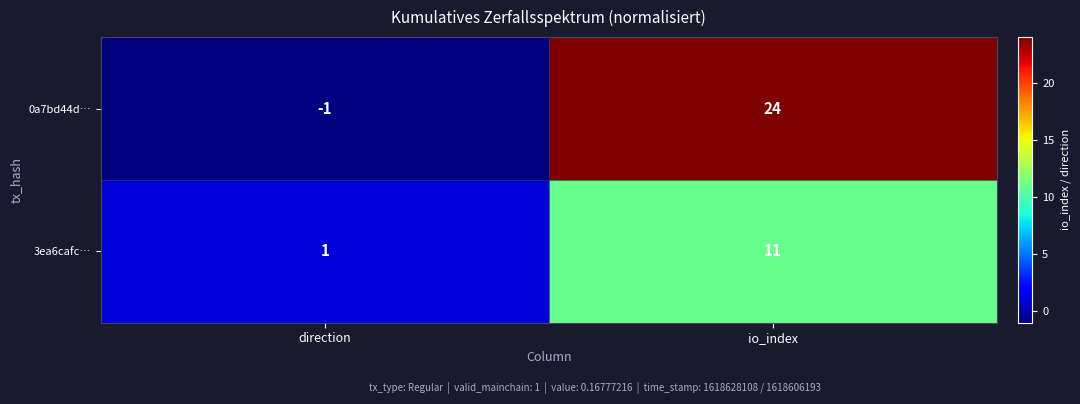

Reading left to right, transcribe all the data shown in this chart.

0a7bd44d…: direction=-1	io_index=24
3ea6cafc…: direction=1	io_index=11